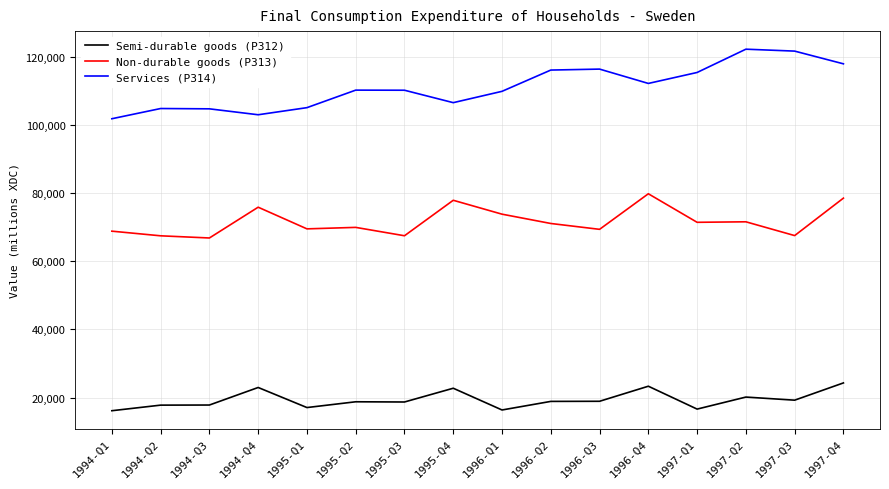

What is the difference between the Non-durable goods (P313) values at 1996-Q4 and 1997-Q1?

8383